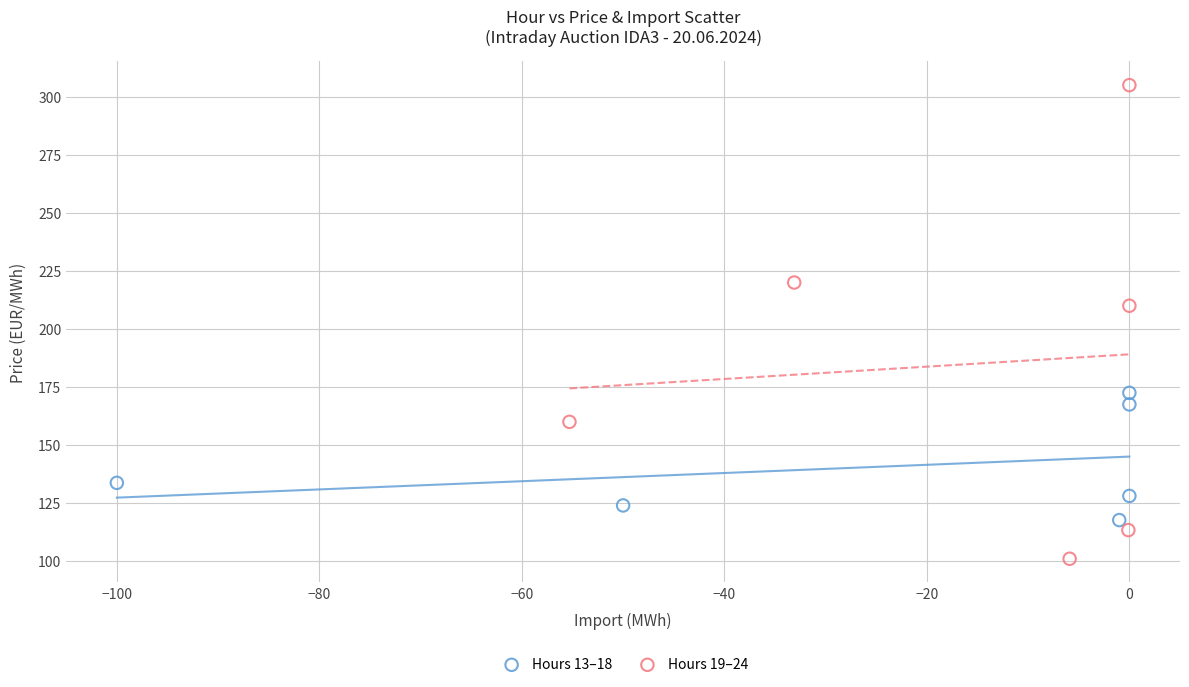

Which series has the widest spread of Y values?

Hours 19–24